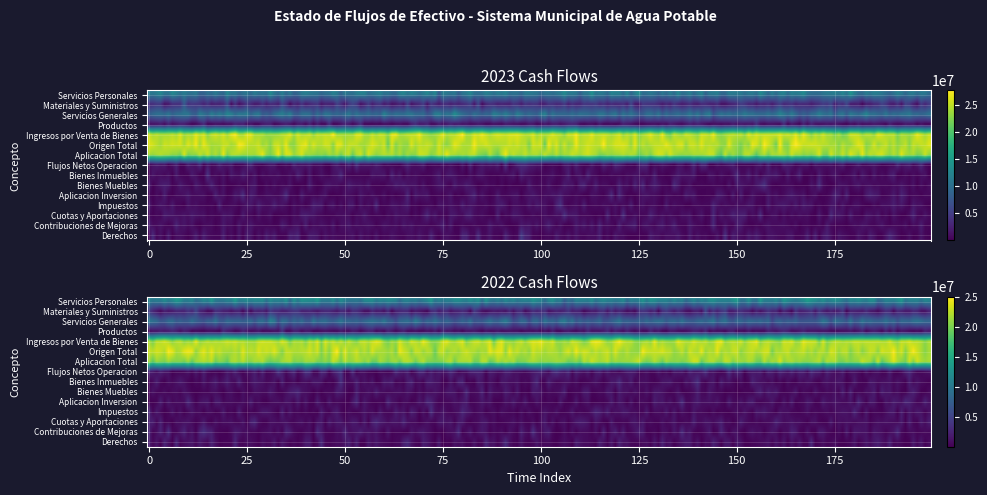

Read the Productos value at 1.

66916.1